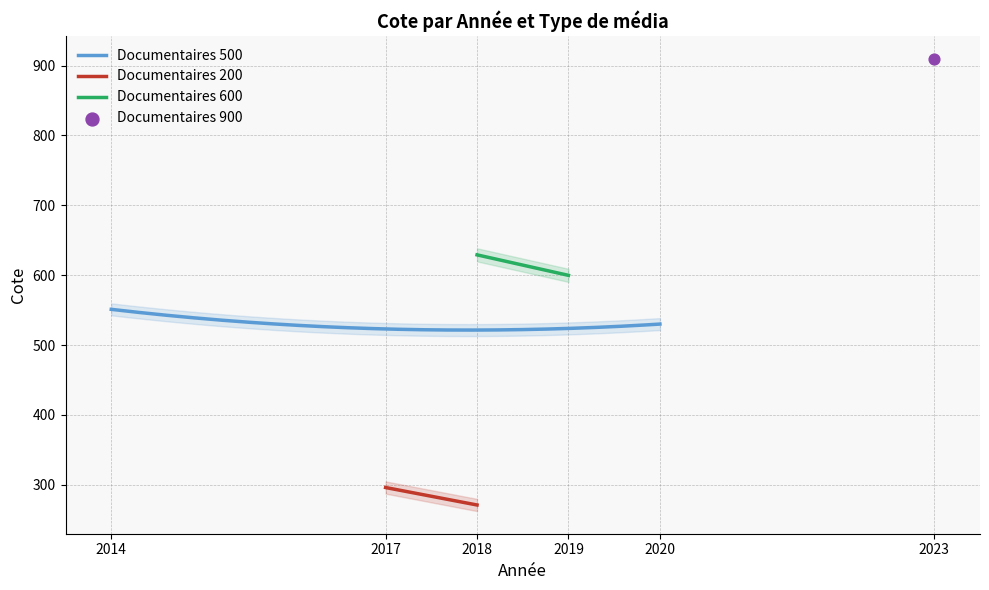

What is the lowest value of the Documentaires 500 series?

521.4